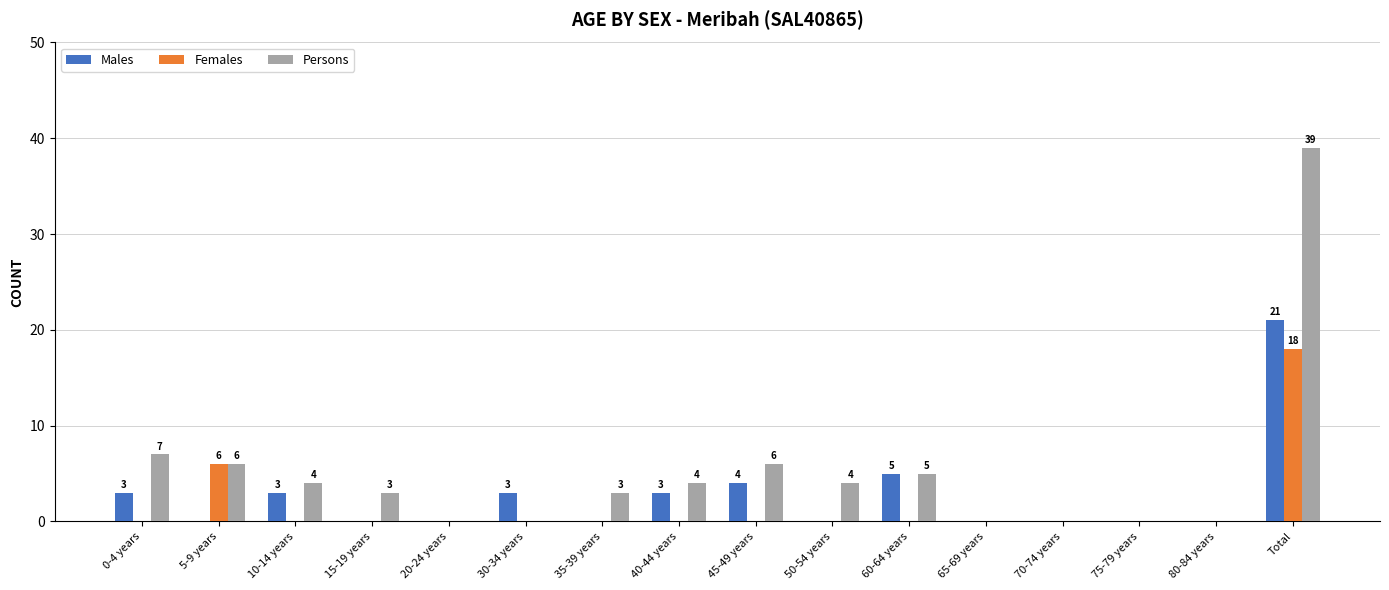

Reading left to right, what are all the values shown in this chart?

Males: 3	0	3	0	0	3	0	3	4	0	5	0	0	0	0	21
Females: 0	6	0	0	0	0	0	0	0	0	0	0	0	0	0	18
Persons: 7	6	4	3	0	0	3	4	6	4	5	0	0	0	0	39